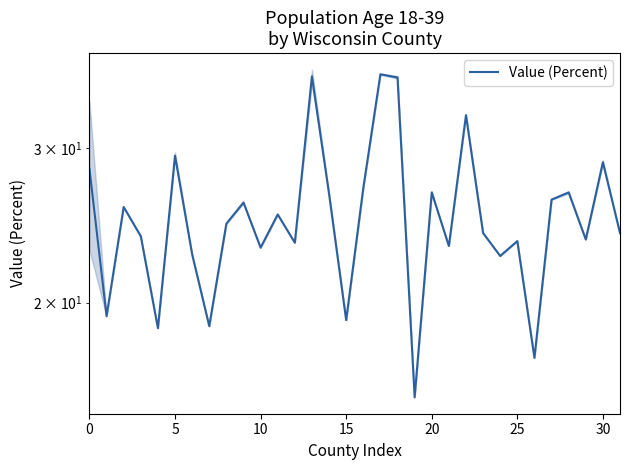

How many data points are less than 24?

14